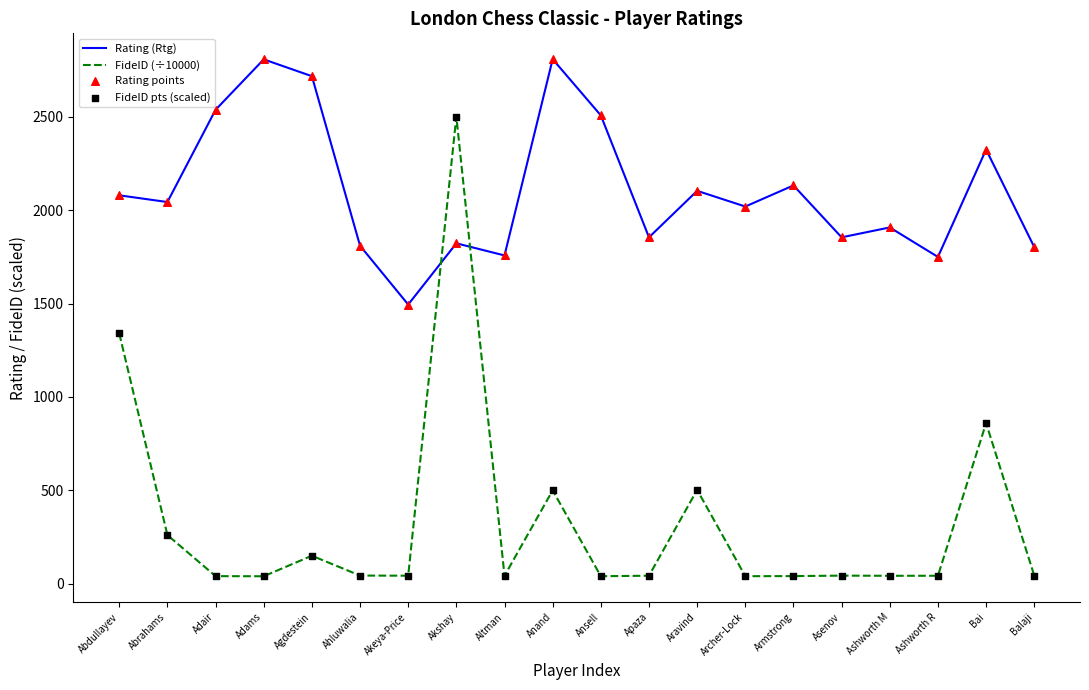

At which category is the sum across all series the highest?

Akshay